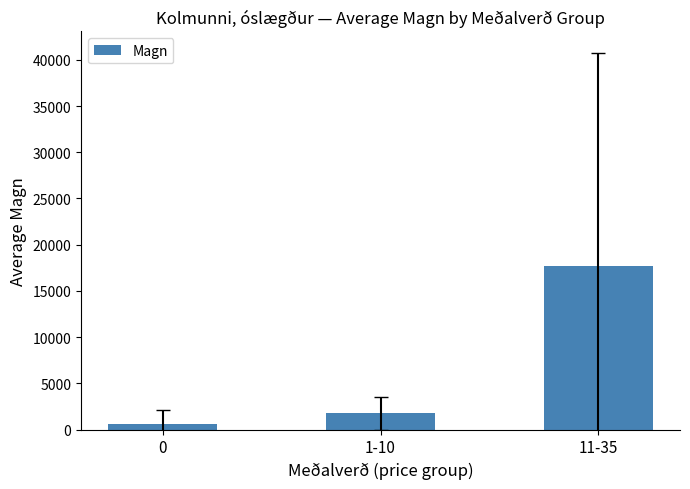

Between 11-35 and 0, which is larger?

11-35